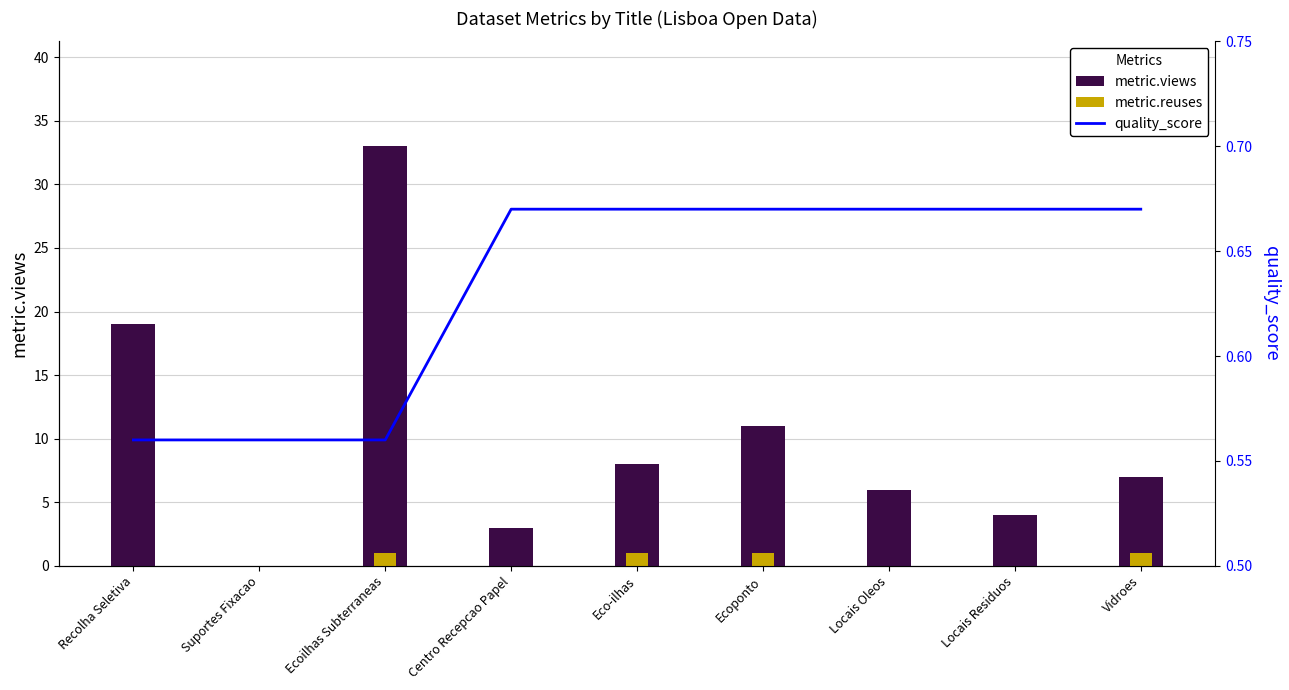

What position from the right is Locais Oleos?

3